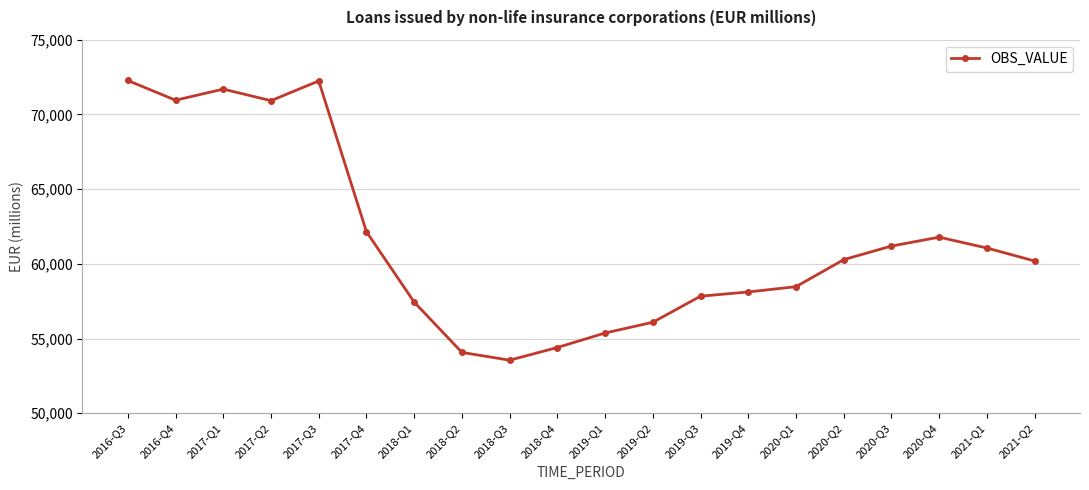

Between 2017-Q4 and 2021-Q1, which is larger?

2017-Q4